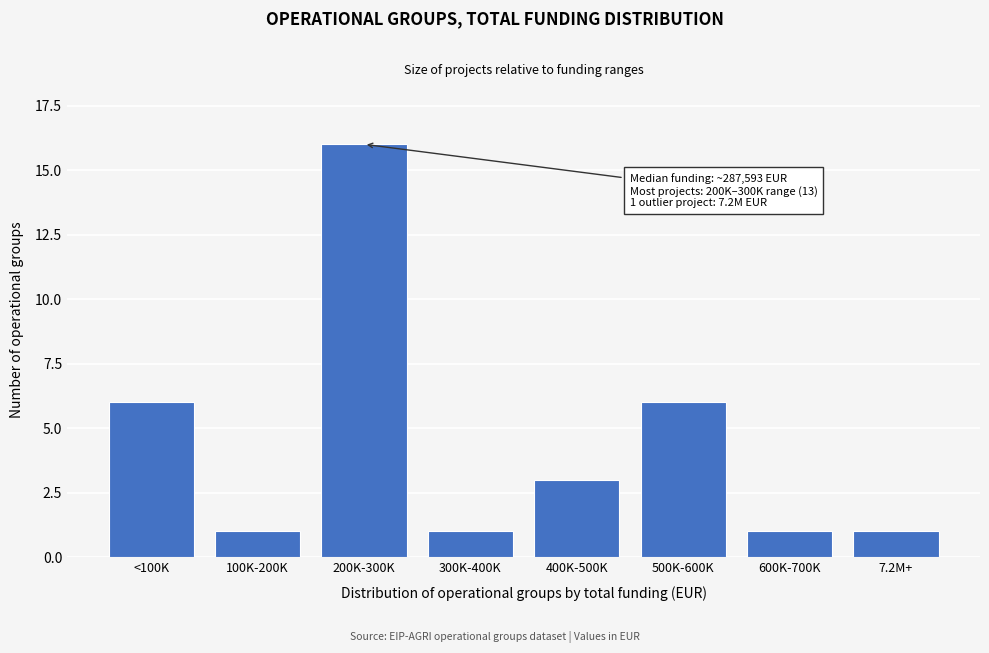

Reading left to right, extract all data points from this chart.

<100K=6	100K-200K=1	200K-300K=16	300K-400K=1	400K-500K=3	500K-600K=6	600K-700K=1	7.2M+=1